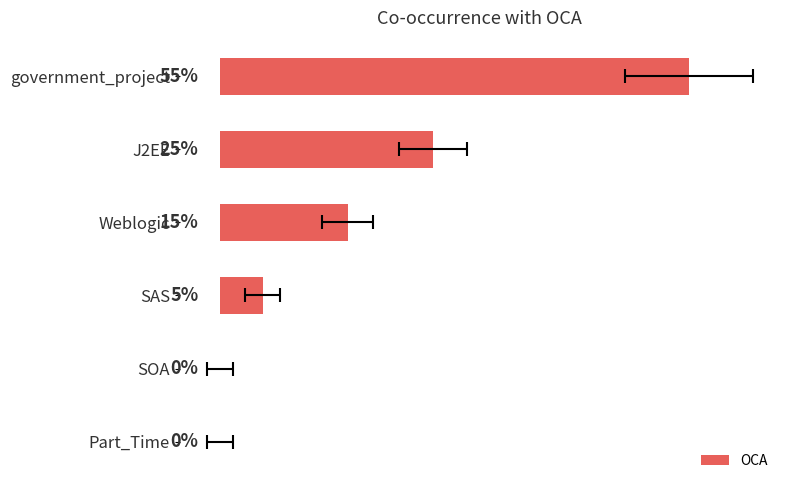

The value at government_project is 15. True or false?

False